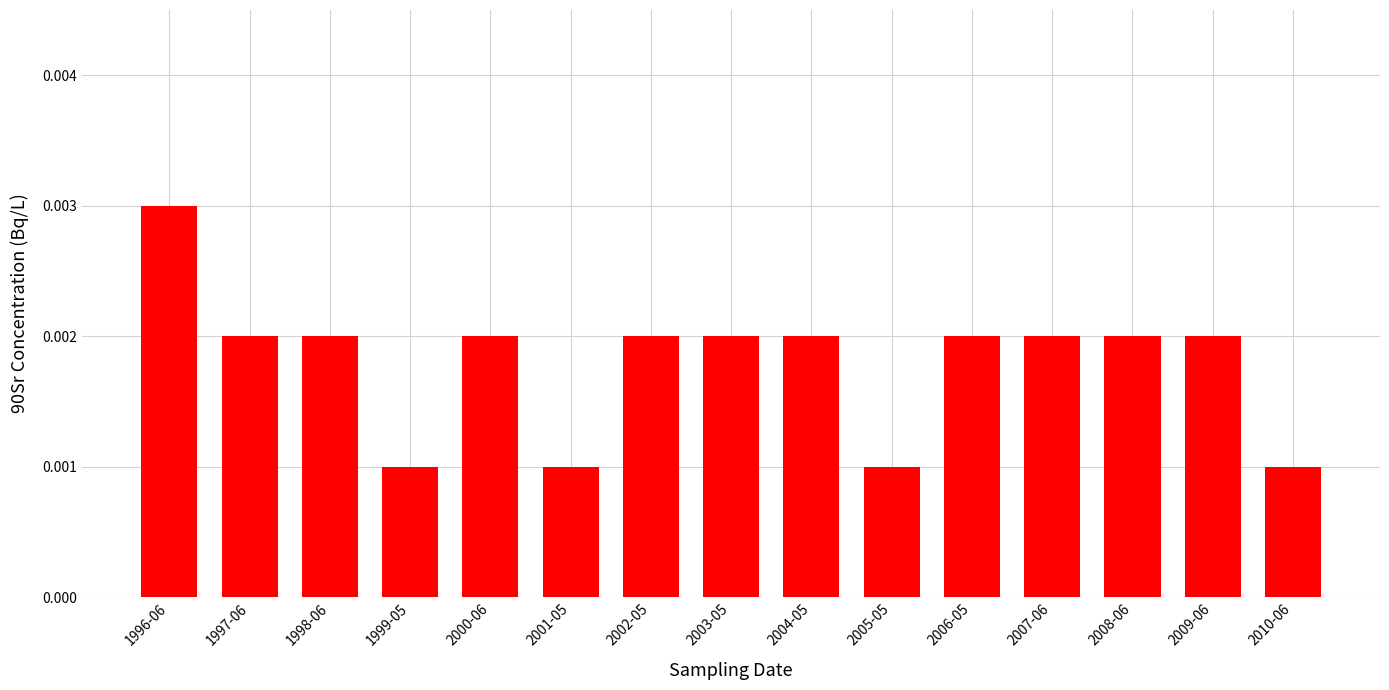

Count the values in the range 0 to 1.

15